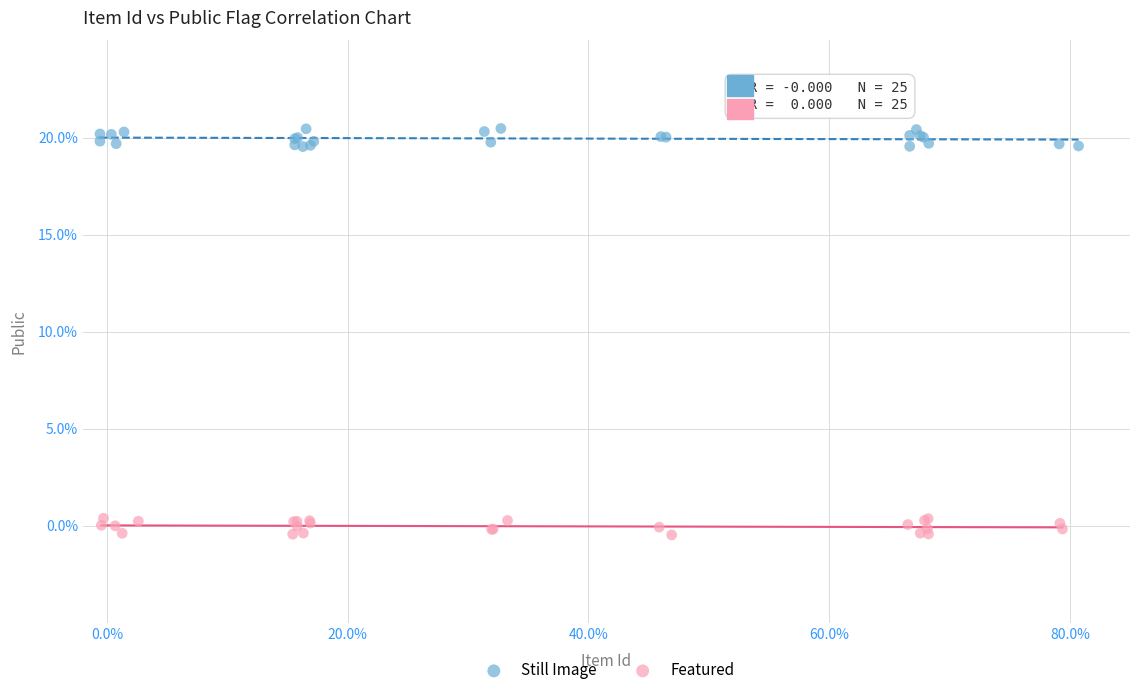

Which series reaches the maximum Y coordinate?

Still Image